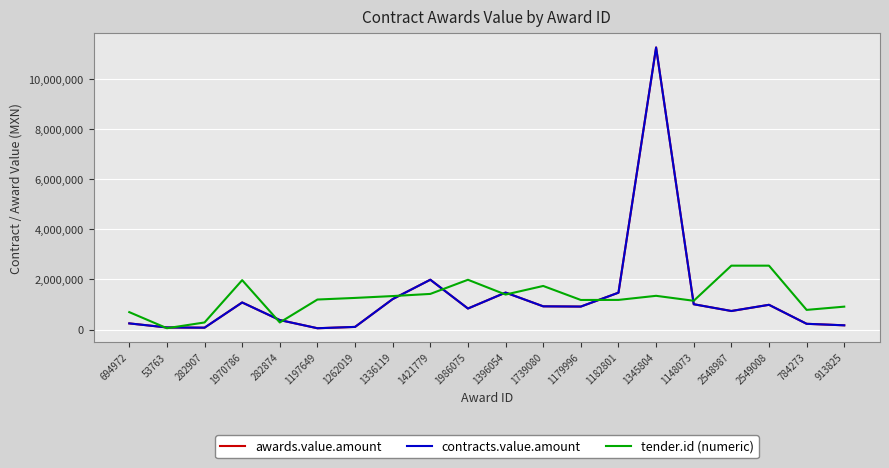

Which series has the largest range (max minus min)?

awards.value.amount